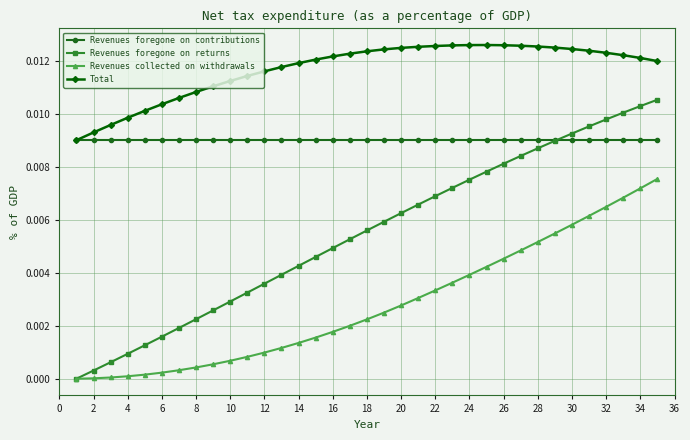

Which series has the largest total across all categories?

Total